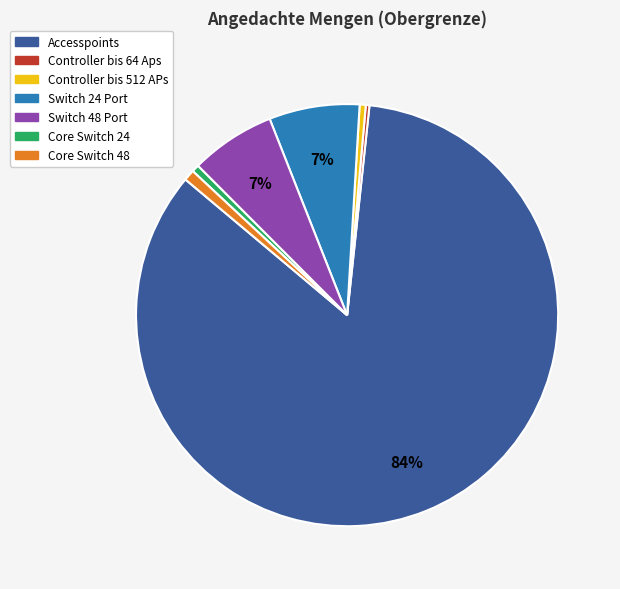

To the nearest percent, what percentage of the pie is Accesspoints?

84%